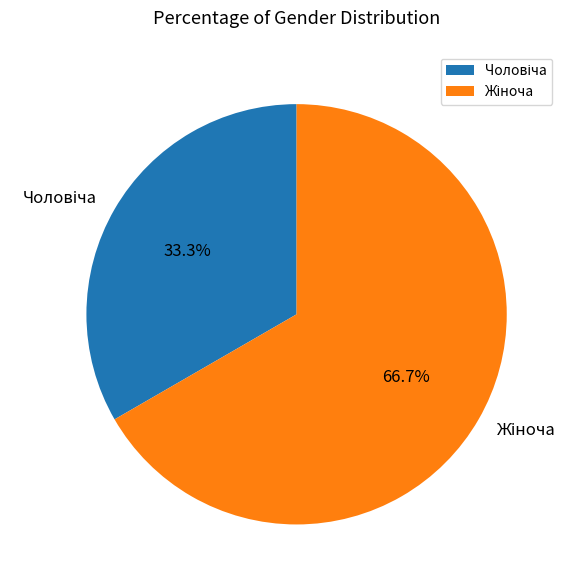

Does any single category account for the majority?

Yes